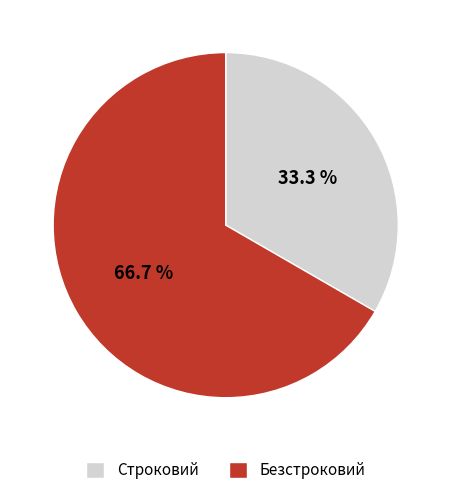

To the nearest percent, what percentage of the pie is Строковий?

33%